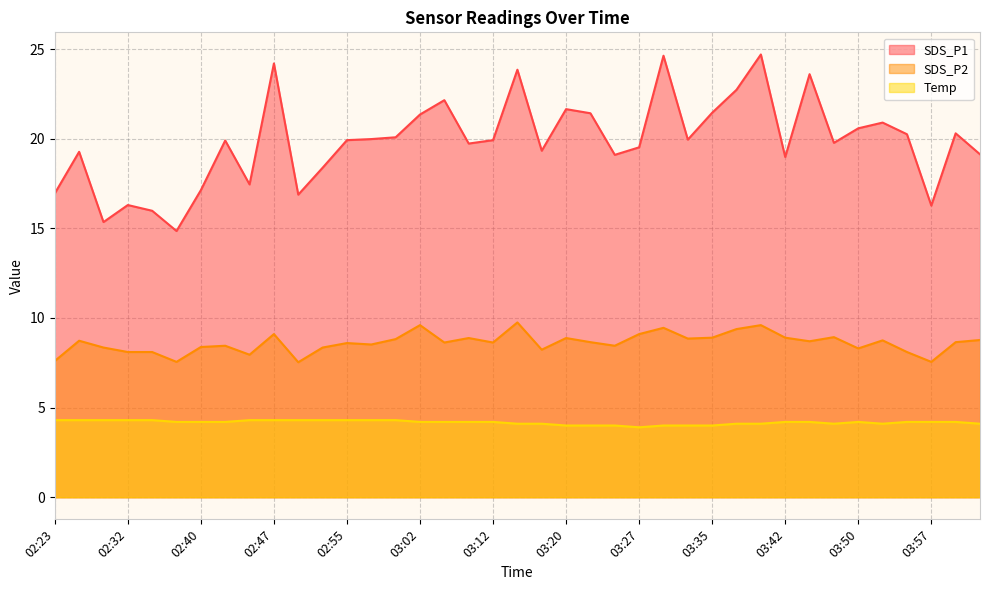

Reading left to right, extract all data points from this chart.

SDS_P1: 02:23=16.9	02:26=19.3	02:29=15.3	02:32=16.3	02:34=16.0	02:37=14.8	02:40=17.1	02:42=19.9	02:45=17.4	02:47=24.2	02:50=16.9	02:52=18.4	02:55=19.9	02:57=20.0	03:00=20.1	03:02=21.4	03:05=22.1	03:10=19.7	03:12=19.9	03:15=23.9	03:17=19.3	03:20=21.6	03:22=21.4	03:25=19.1	03:27=19.5	03:30=24.6	03:32=19.9	03:35=21.4	03:37=22.7	03:40=24.7	03:42=19.0	03:45=23.6	03:47=19.8	03:50=20.6	03:52=20.9	03:55=20.2	03:57=16.3	04:00=20.3	04:02=19.1
SDS_P2: 02:23=7.6	02:26=8.7	02:29=8.3	02:32=8.1	02:34=8.1	02:37=7.5	02:40=8.4	02:42=8.4	02:45=8.0	02:47=9.1	02:50=7.5	02:52=8.3	02:55=8.6	02:57=8.5	03:00=8.8	03:02=9.6	03:05=8.6	03:10=8.9	03:12=8.6	03:15=9.8	03:17=8.2	03:20=8.9	03:22=8.7	03:25=8.4	03:27=9.1	03:30=9.4	03:32=8.8	03:35=8.9	03:37=9.4	03:40=9.6	03:42=8.9	03:45=8.7	03:47=8.9	03:50=8.3	03:52=8.8	03:55=8.1	03:57=7.5	04:00=8.7	04:02=8.8
Temp: 02:23=4.3	02:26=4.3	02:29=4.3	02:32=4.3	02:34=4.3	02:37=4.2	02:40=4.2	02:42=4.2	02:45=4.3	02:47=4.3	02:50=4.3	02:52=4.3	02:55=4.3	02:57=4.3	03:00=4.3	03:02=4.2	03:05=4.2	03:10=4.2	03:12=4.2	03:15=4.1	03:17=4.1	03:20=4.0	03:22=4.0	03:25=4.0	03:27=3.9	03:30=4.0	03:32=4.0	03:35=4.0	03:37=4.1	03:40=4.1	03:42=4.2	03:45=4.2	03:47=4.1	03:50=4.2	03:52=4.1	03:55=4.2	03:57=4.2	04:00=4.2	04:02=4.1